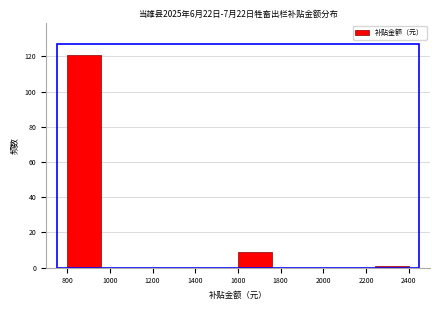

Reading left to right, transcribe this chart: for each bar, give the range it covers on the x-axis and its height. The values are not printed on the chart, so give them approximately, as read against the axis.

800 to 960: 122
960 to 1120: 0
1120 to 1280: 0
1280 to 1440: 0
1440 to 1600: 0
1600 to 1760: 10
1760 to 1920: 0
1920 to 2080: 0
2080 to 2240: 0
2240 to 2400: under 2